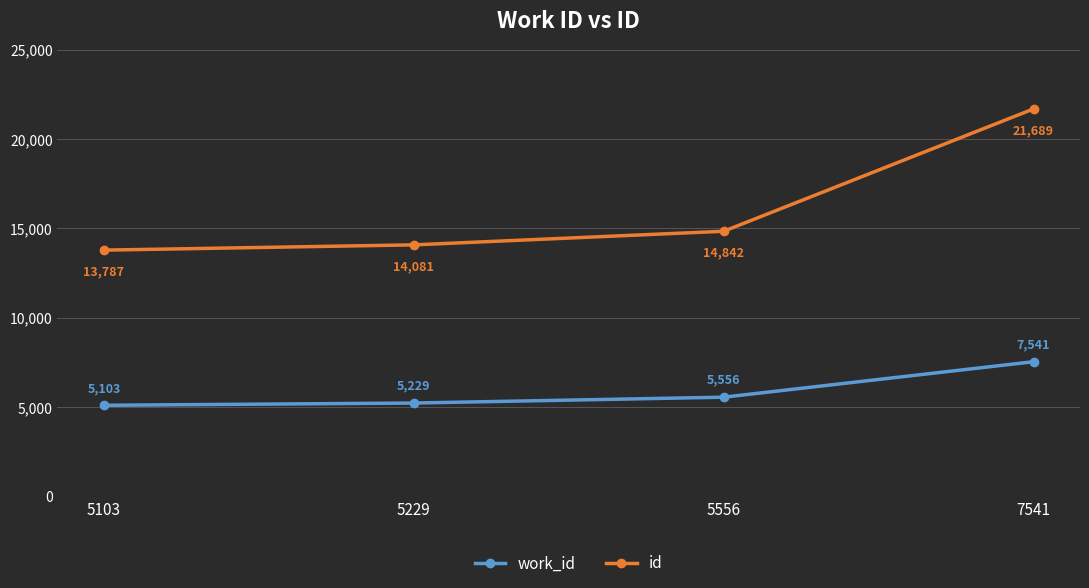

What is the spread (max minus min) of values at 5556?

9286